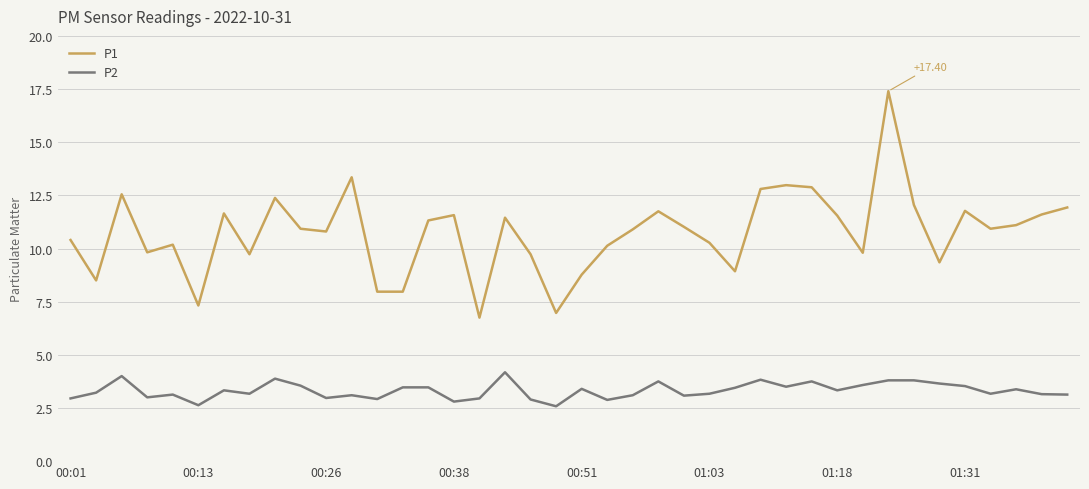

Which series has the largest total across all categories?

P1